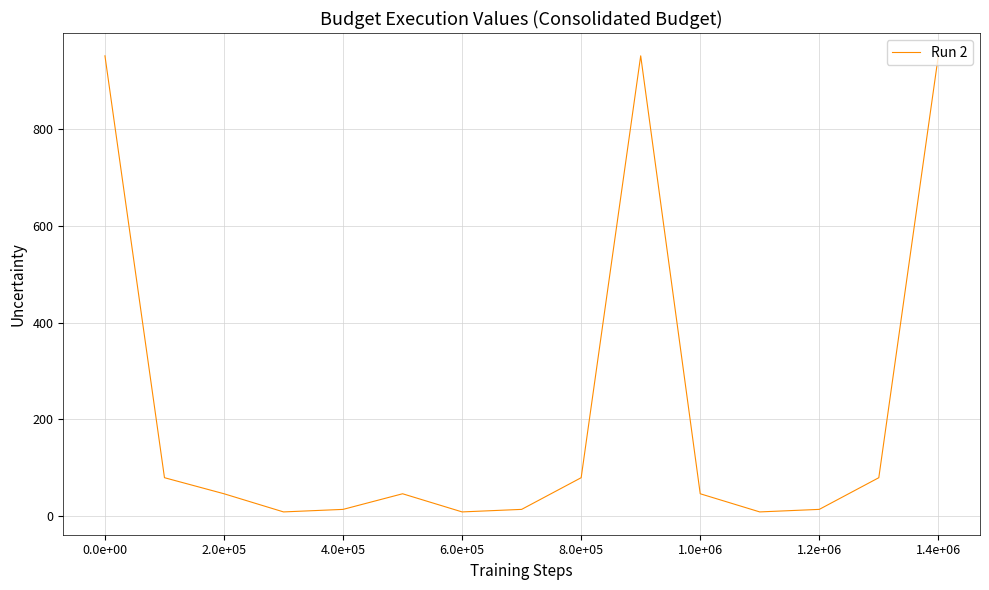

Count the number of categories in the chart.

15